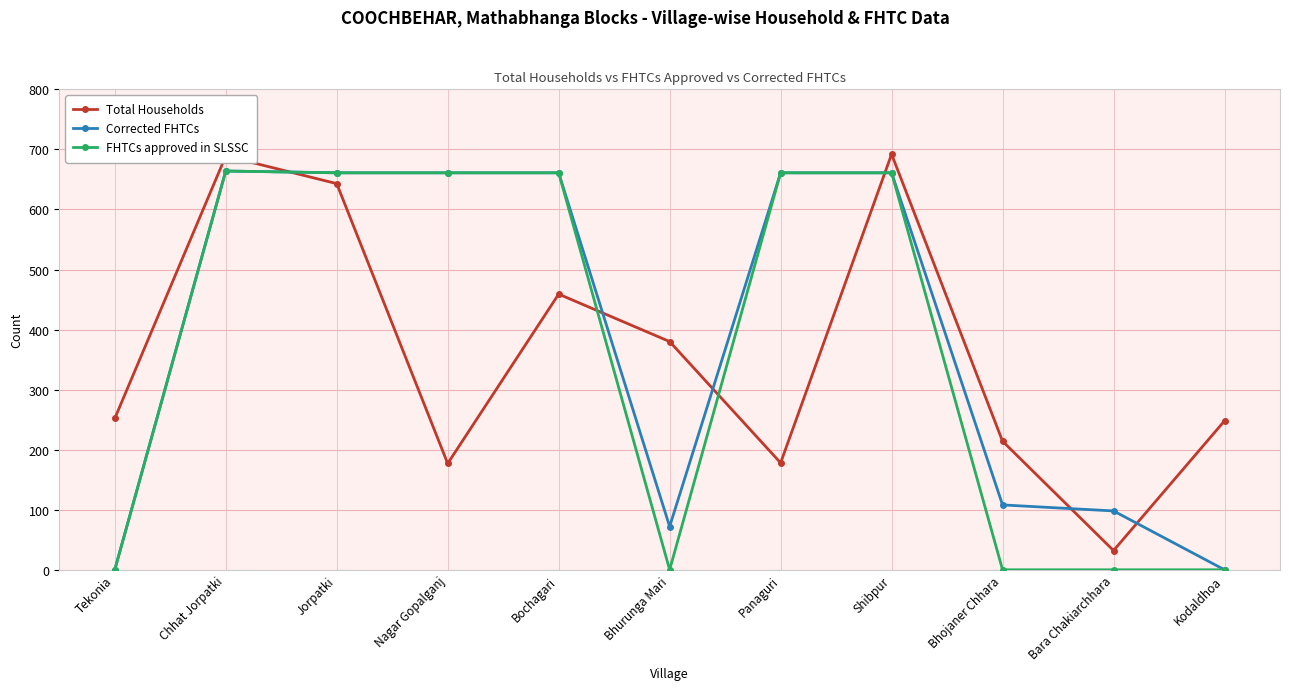

True or false: FHTCs approved in SLSSC has a value of -336 at Bhojaner Chhara.

False